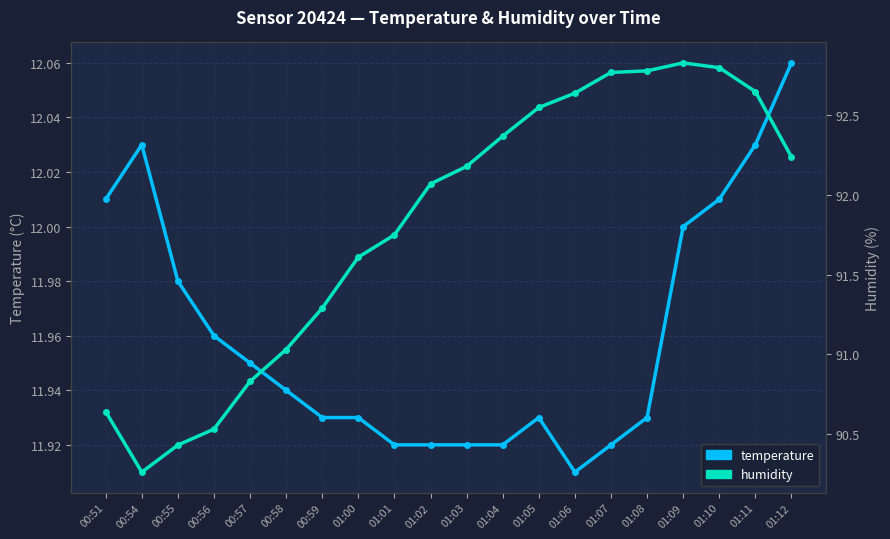

True or false: humidity and temperature intersect in this chart.

False